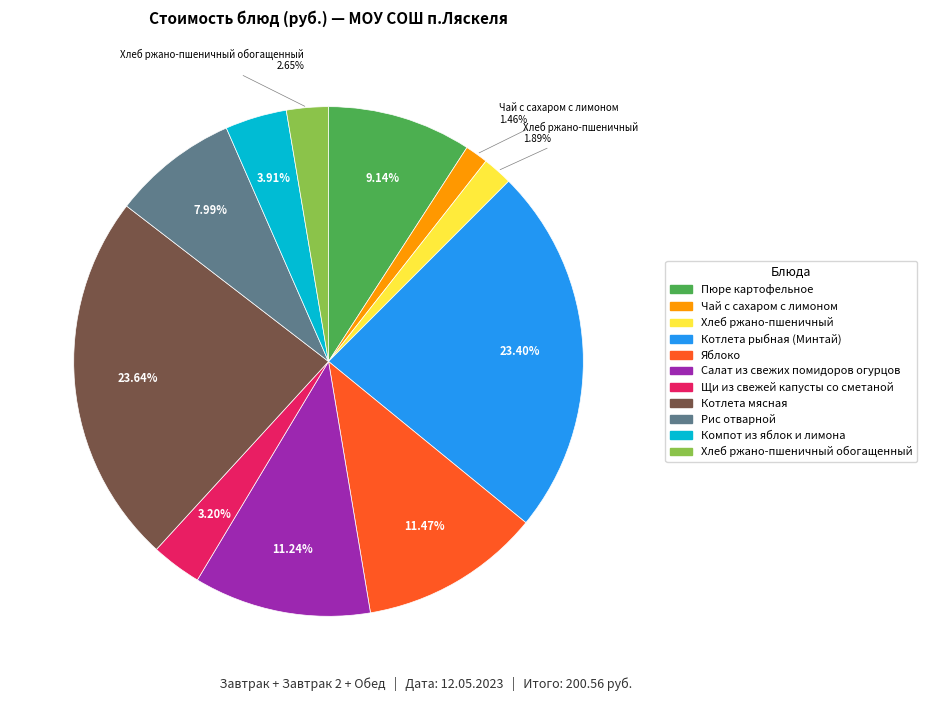

Is there any slice that represents more than half of the pie?

No